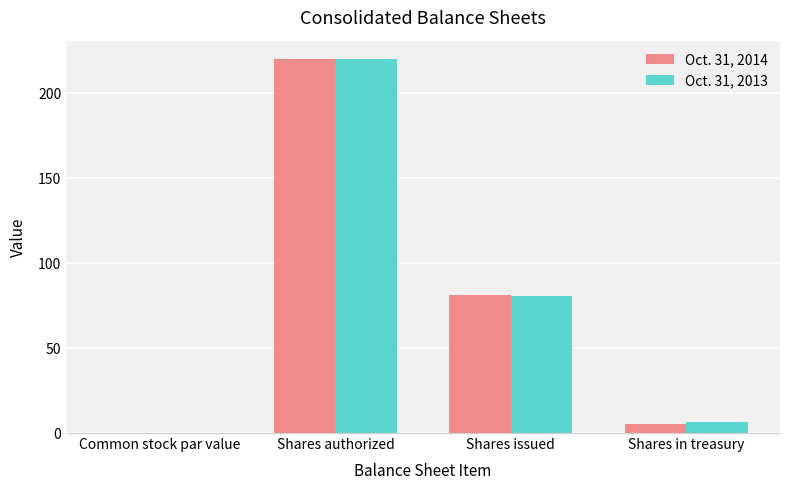

At which category is the sum across all series the highest?

Shares authorized